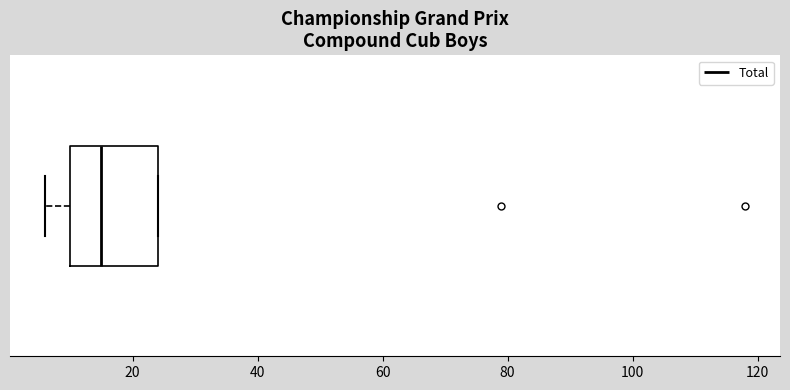

Transcribe this box plot: give where the median line is, the range the box spans, and where the two whiskers end, as read against the x-axis. The values are not printed on the chart, so give them approximately, as read against the axis.

median 16, box 10 to 24, whiskers 6 to 24